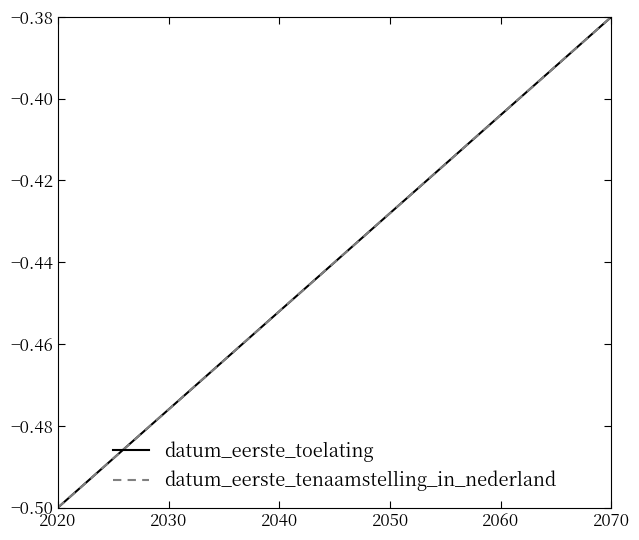

What are all the series names shown in the legend?

datum_eerste_toelating, datum_eerste_tenaamstelling_in_nederland